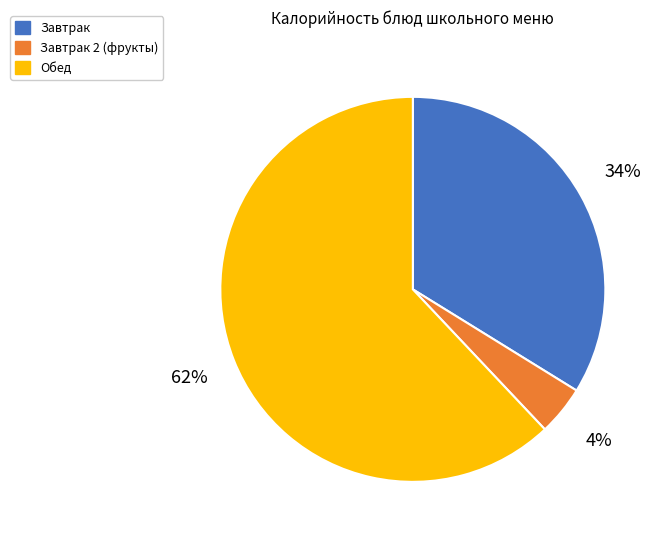

Is the sum of Завтрак and Завтрак 2 (фрукты) greater than half?

No